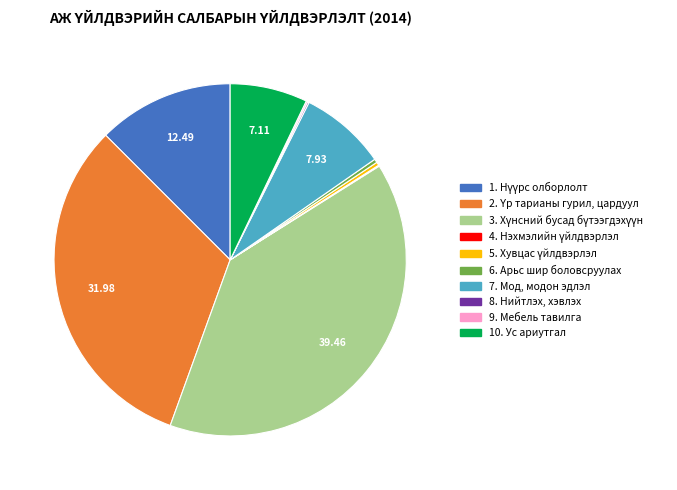

Is there a majority slice in this chart?

No